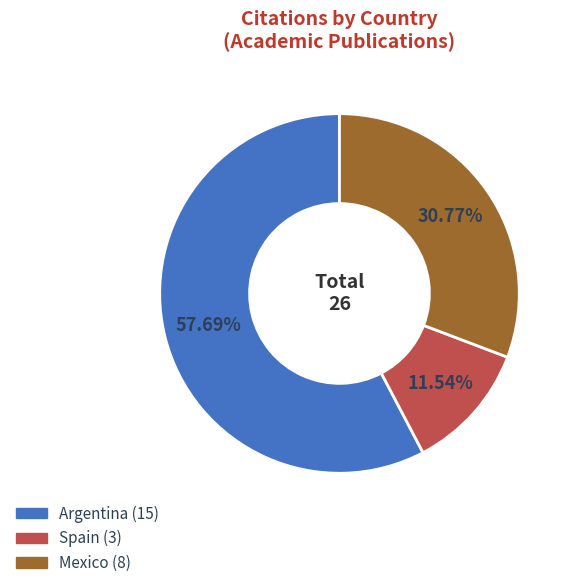

What is the majority slice?

Argentina